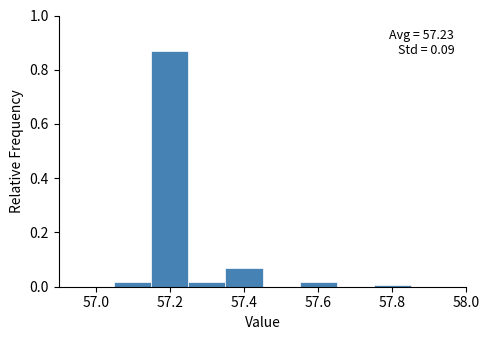

Which range on the x-axis has the tallest bar?

57.15 to 57.25